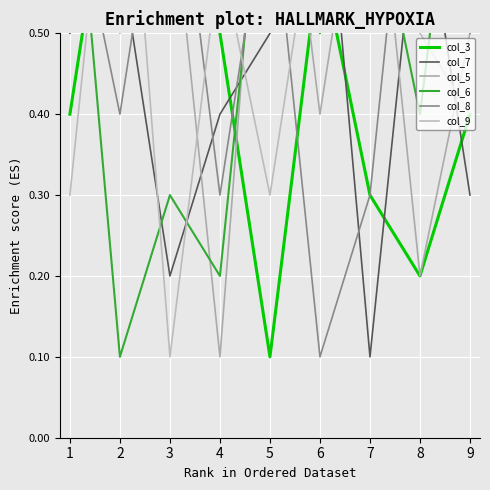

The col_5 series shows 0.4 at 7. True or false?

False